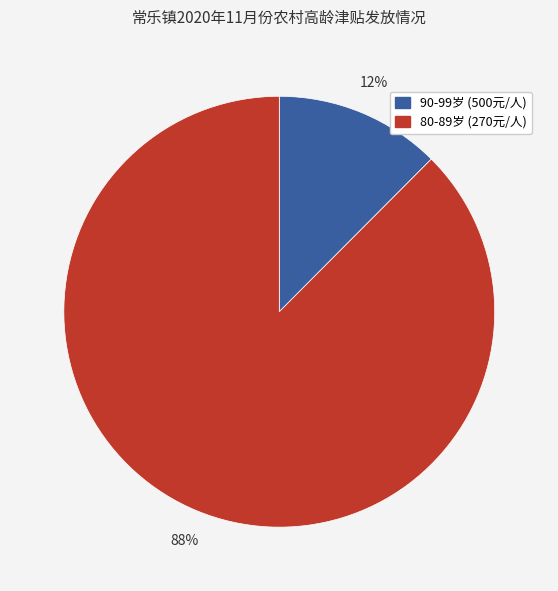

How many segments does this pie chart have?

2